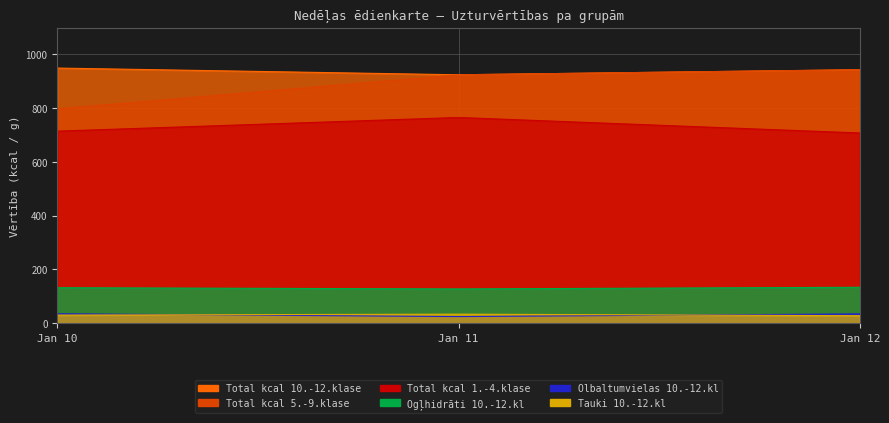

True or false: Enerģētiskā vērtība 10.-12.klase and Ogļhidrāti 10.-12.klase cross at least once.

False